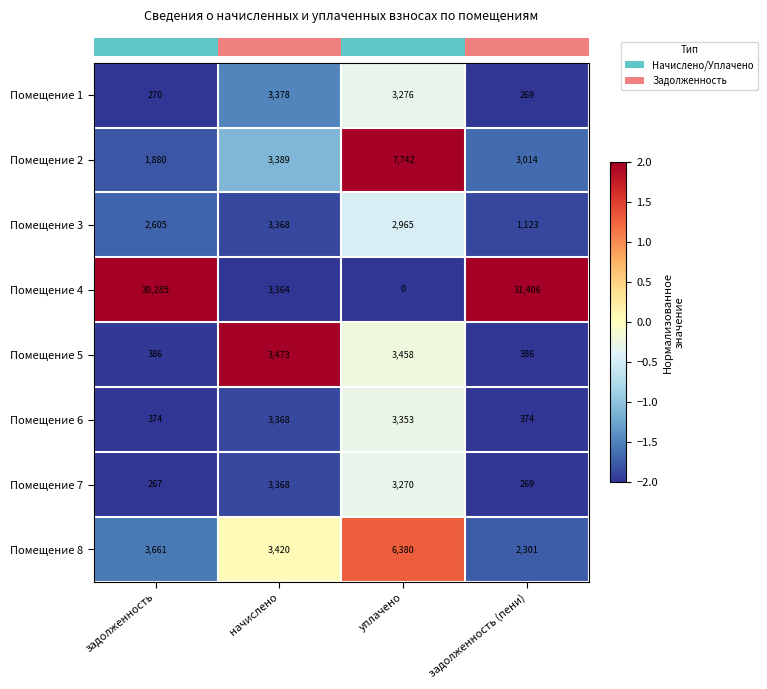

At задолженность, list the series in order from largest to smallest.

Помещение 4, Помещение 8, Помещение 3, Помещение 2, Помещение 5, Помещение 6, Помещение 1, Помещение 7